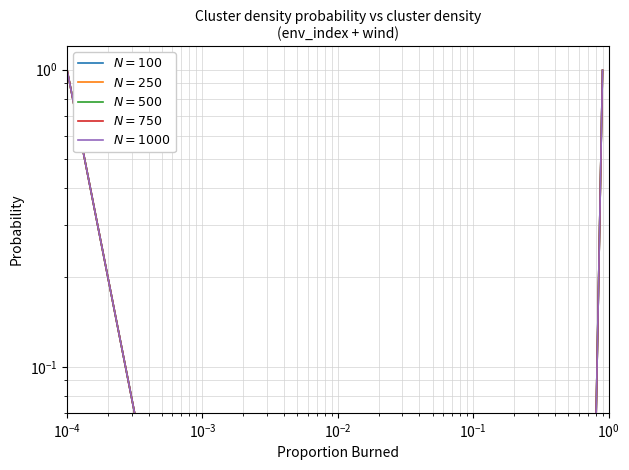

Is this an area chart (filled region under the line)?

No